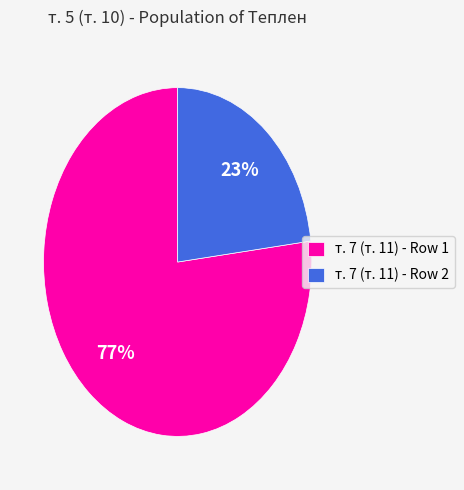

To the nearest percent, what is the difference between the largest and smallest slice percentages?

54%